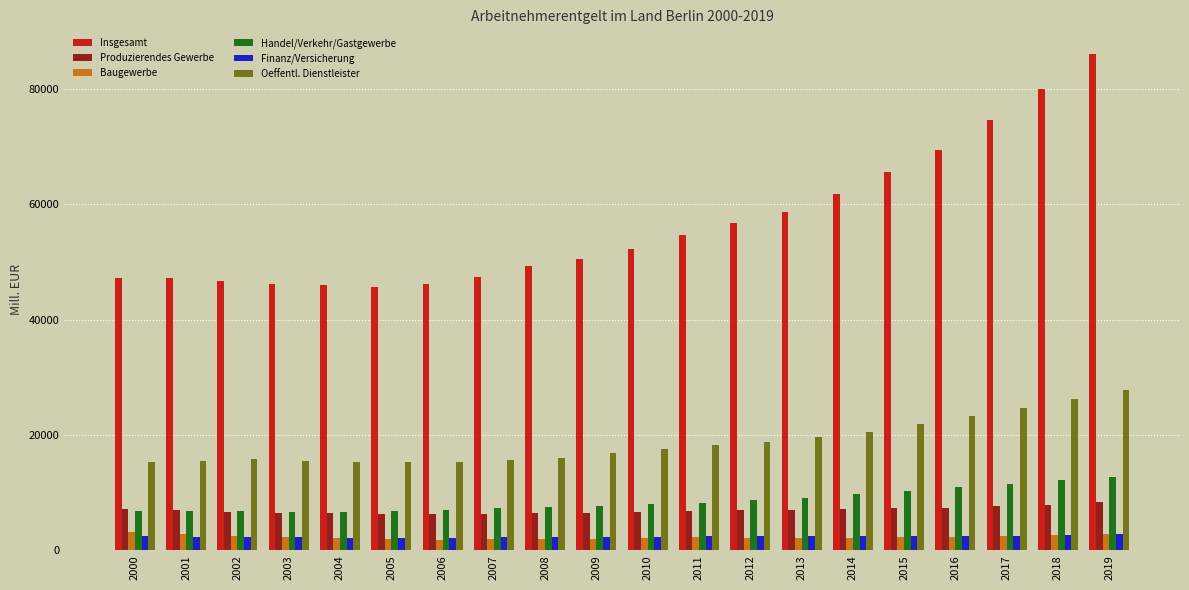

What is the sum of the Insgesamt values at 2012 and 2013?

115263.2